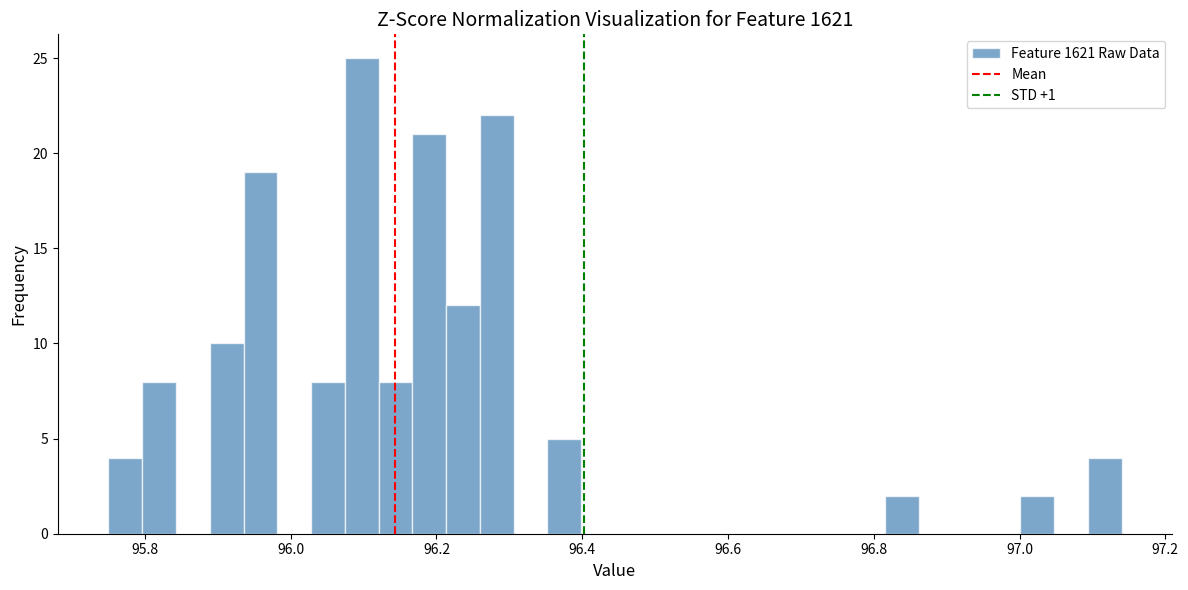

Around what value on the x-axis is the tallest bar? Give the approximate position of its centre, as read against the axis.

96.10